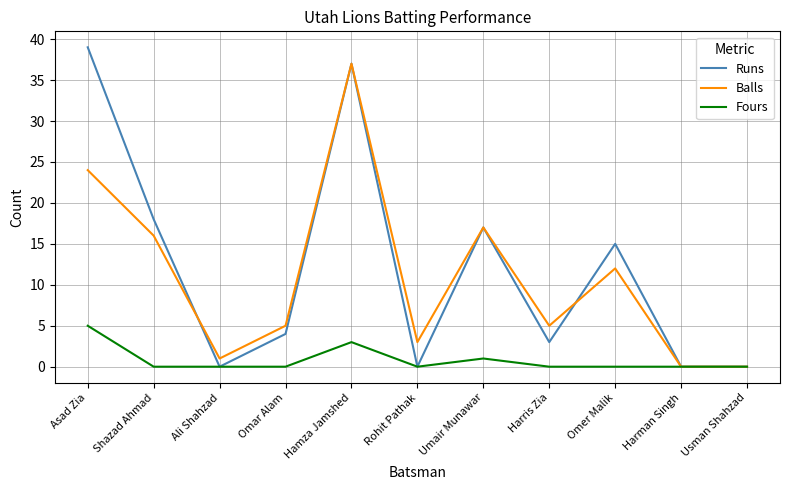

True or false: Balls has a value of 12 at Omer Malik.

True